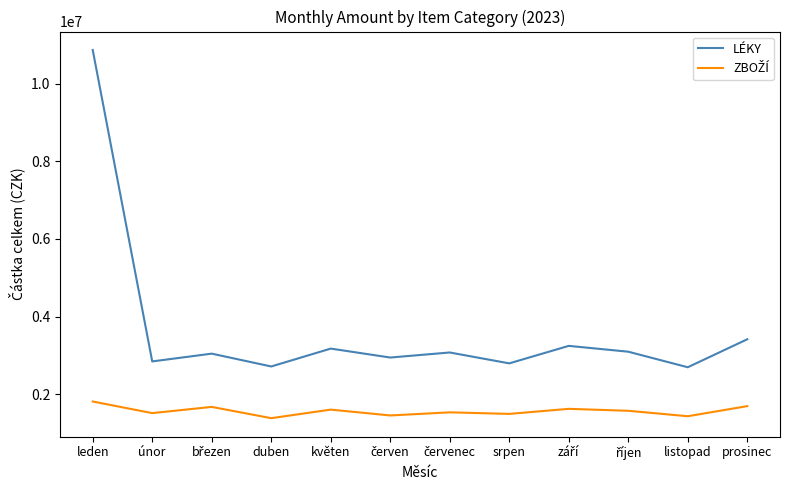

The LÉKY series shows 3420000.0 at prosinec. True or false?

True